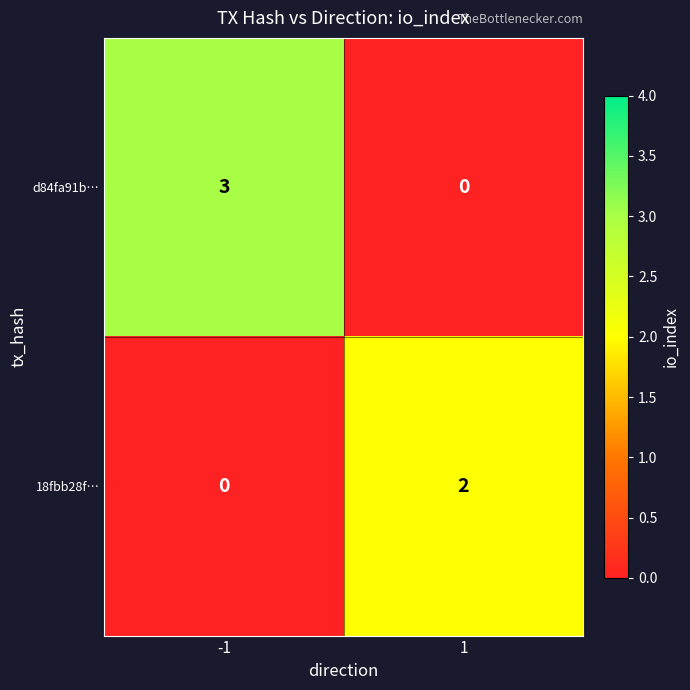

Reading right to left, extract all data points from this chart.

d84fa91b…: 0	3
18fbb28f…: 2	0